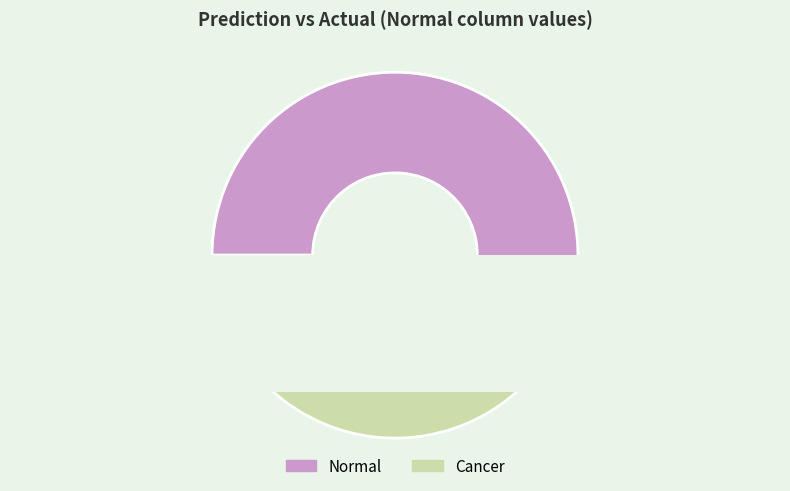

Do Normal and Cancer together represent more than half of the pie?

Yes